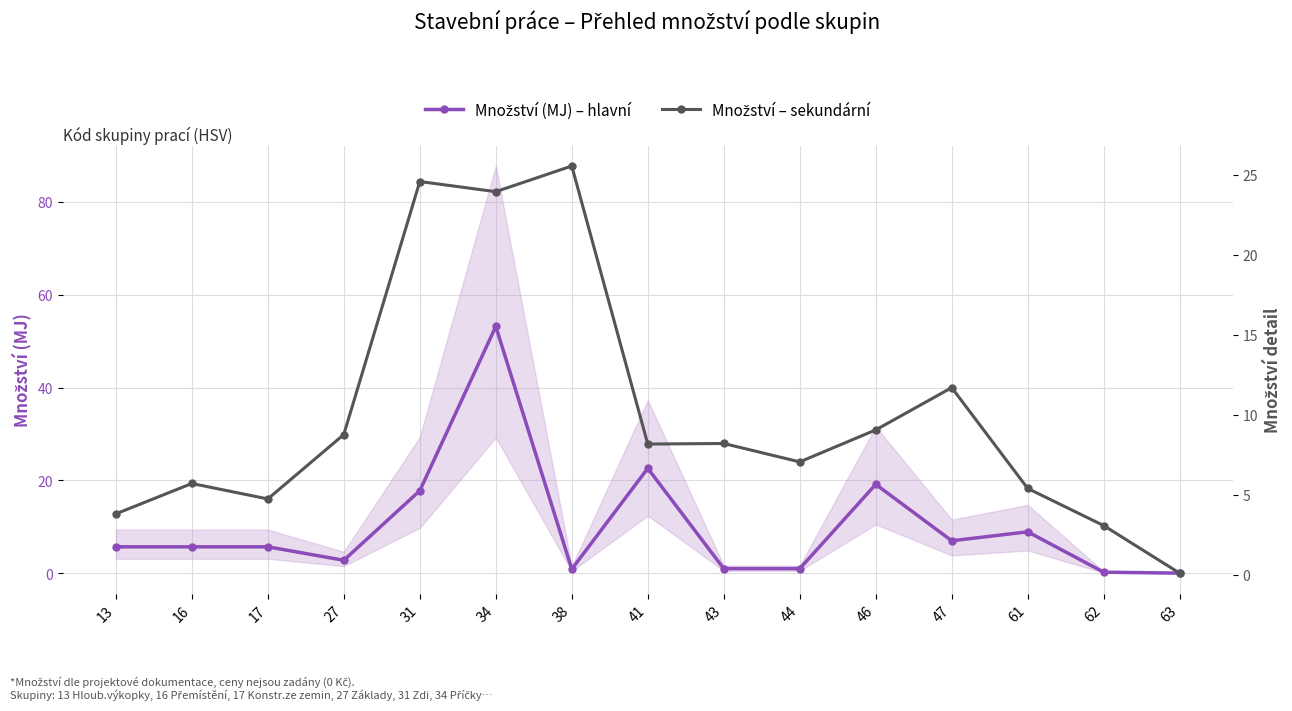

What value does the Množství (MJ) – hlavní series have at 62?

0.2